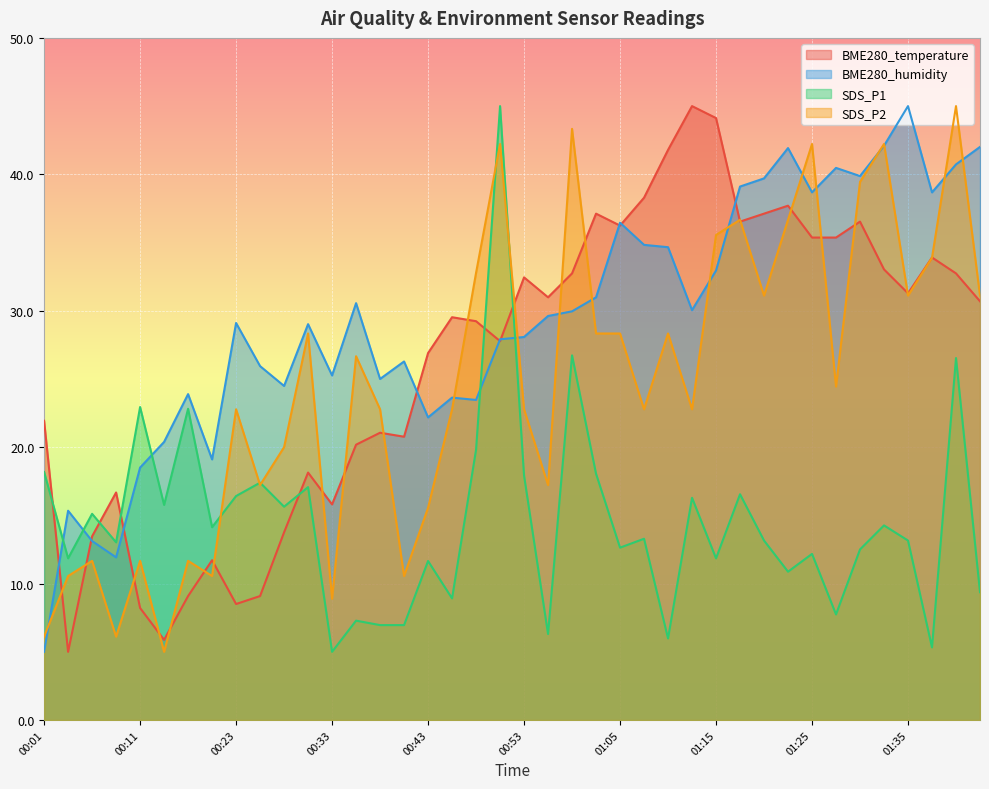

Does the chart display data point markers on the line(s)?

No